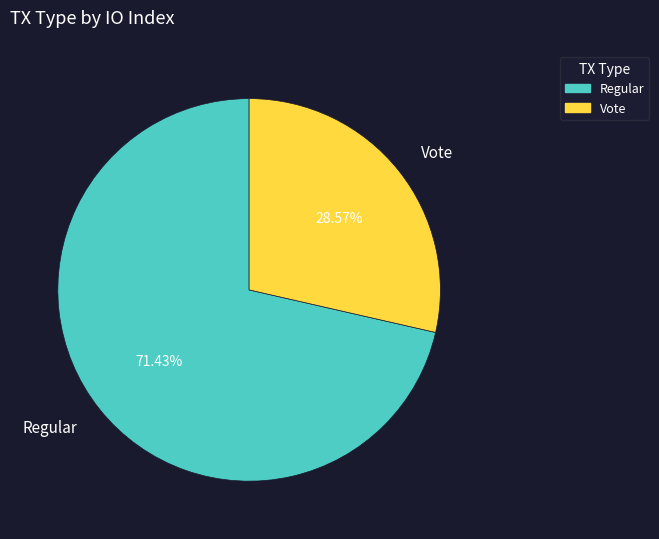

Between Regular and Vote, which is larger?

Regular